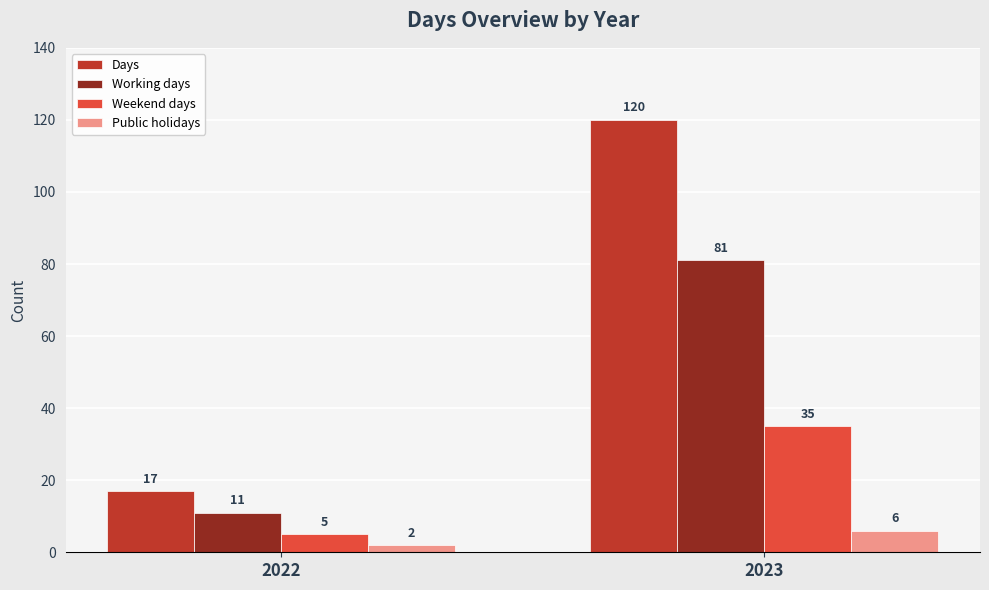

What are all the series names shown in the legend?

Days, Working days, Weekend days, Public holidays